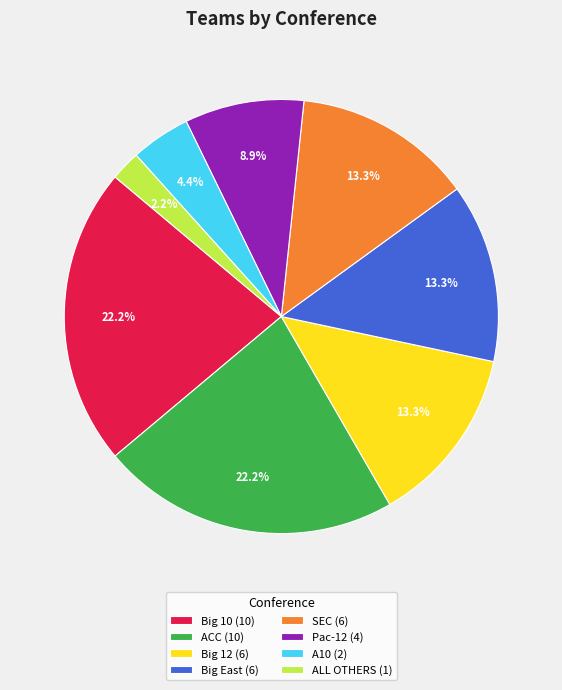

How many segments does this pie chart have?

8